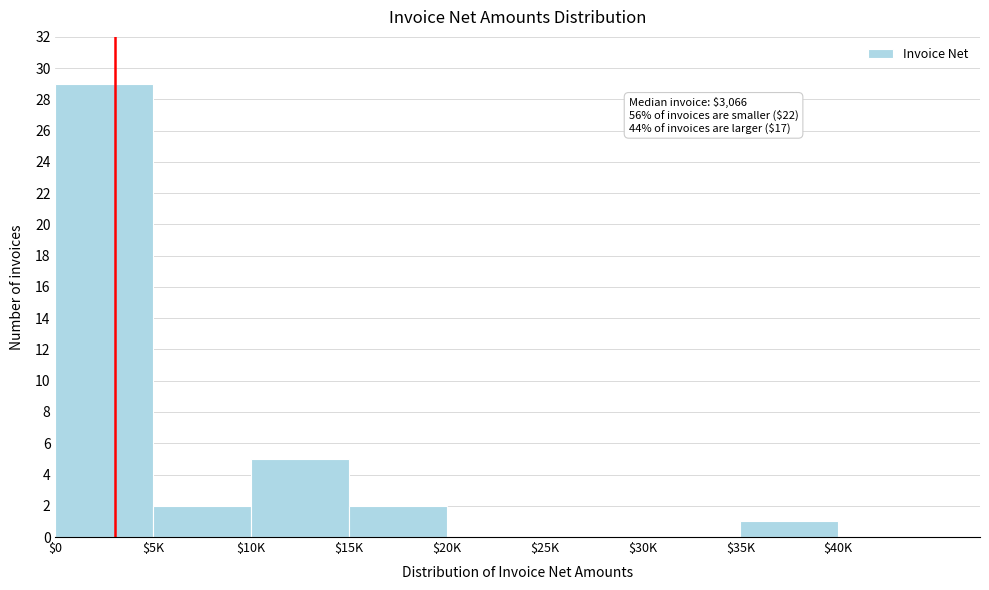

What is the maximum value shown in the chart?

29